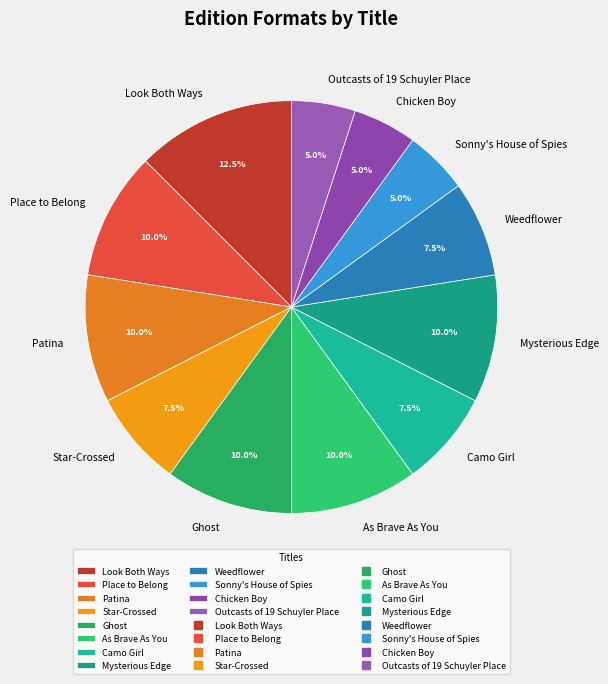

To the nearest percent, what portion does As Brave As You represent?

10%